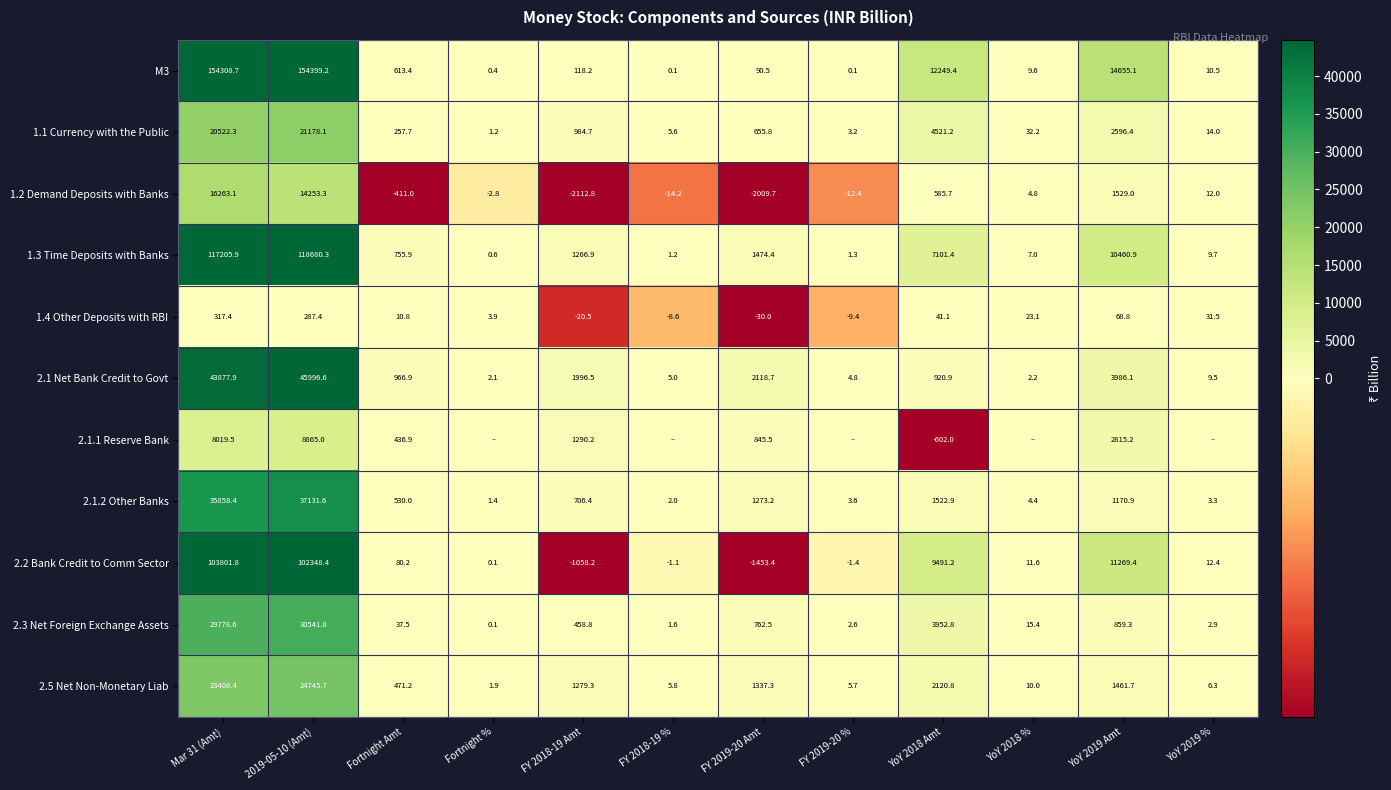

At which label does 2.1 Net Bank Credit to Govt reach its minimum?

Fortnight %